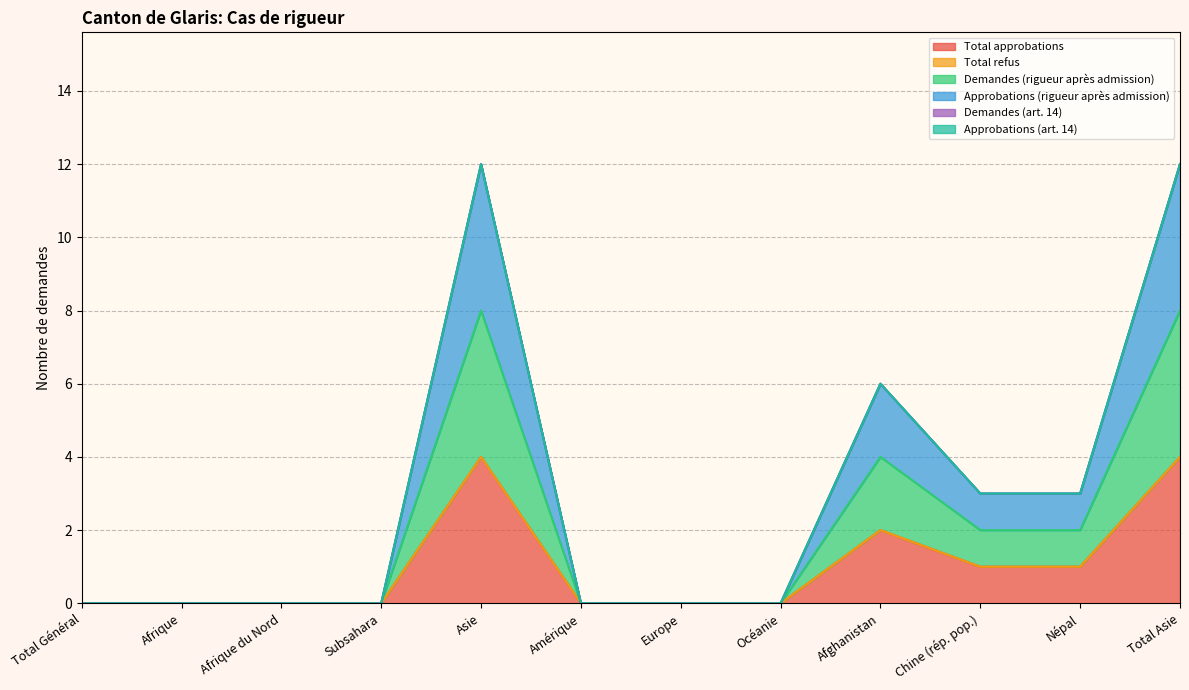

Is it true that Approbations (rigueur après admission) equals -4 at Total Général?

False